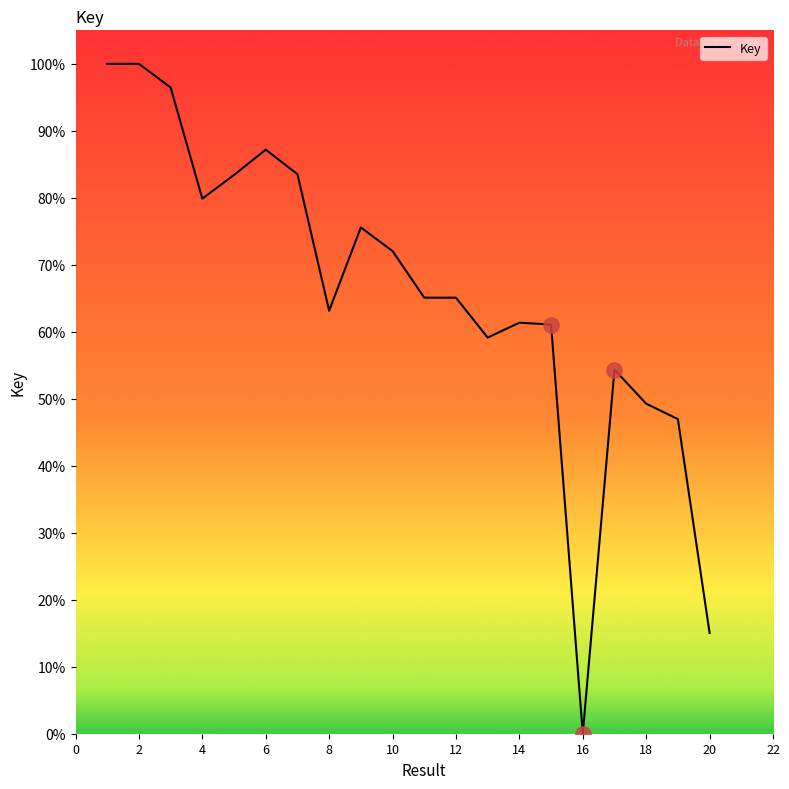

What is the greatest value displayed?

100.0